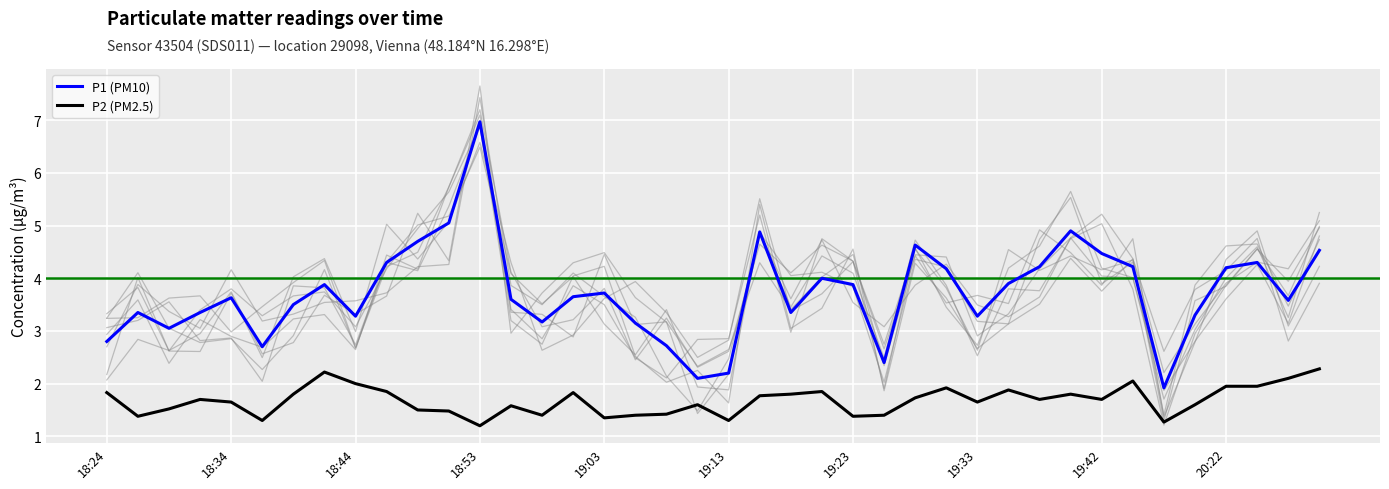

What is the smallest value displayed?

1.2